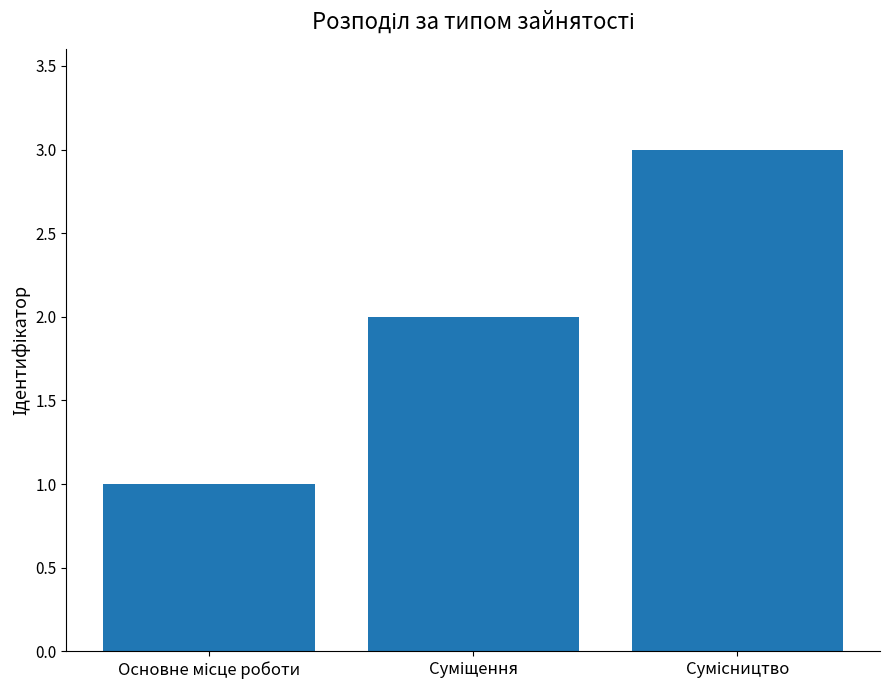

What is the difference between the second highest and minimum values?

1